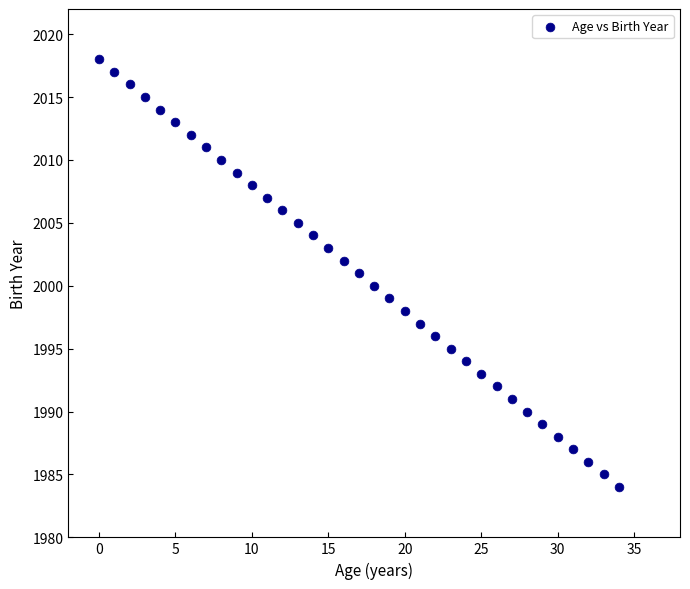

What is the range of Y values (max minus min)?

34